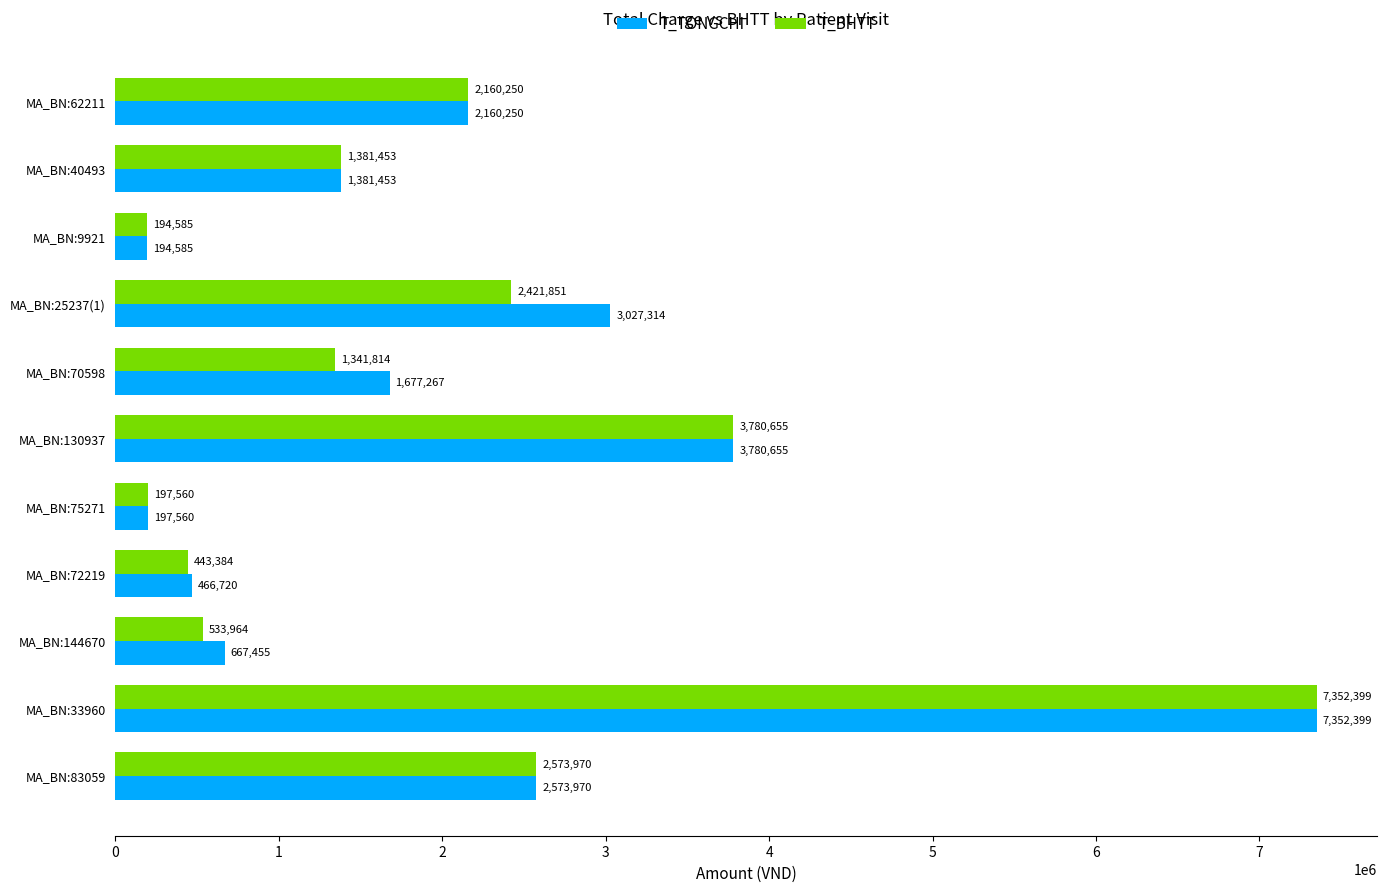

Rank the series by their average value, from lowest to highest.

T_BHTT, T_TONGCHI